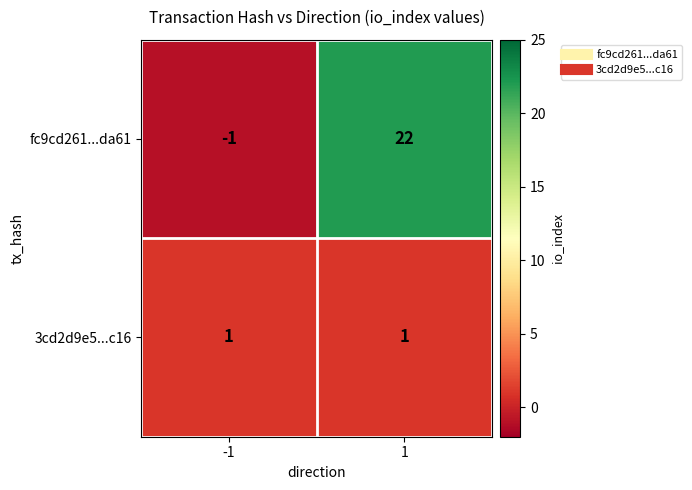

Rank the series by their maximum value, from lowest to highest.

3cd2d9e5...c16, fc9cd261...da61